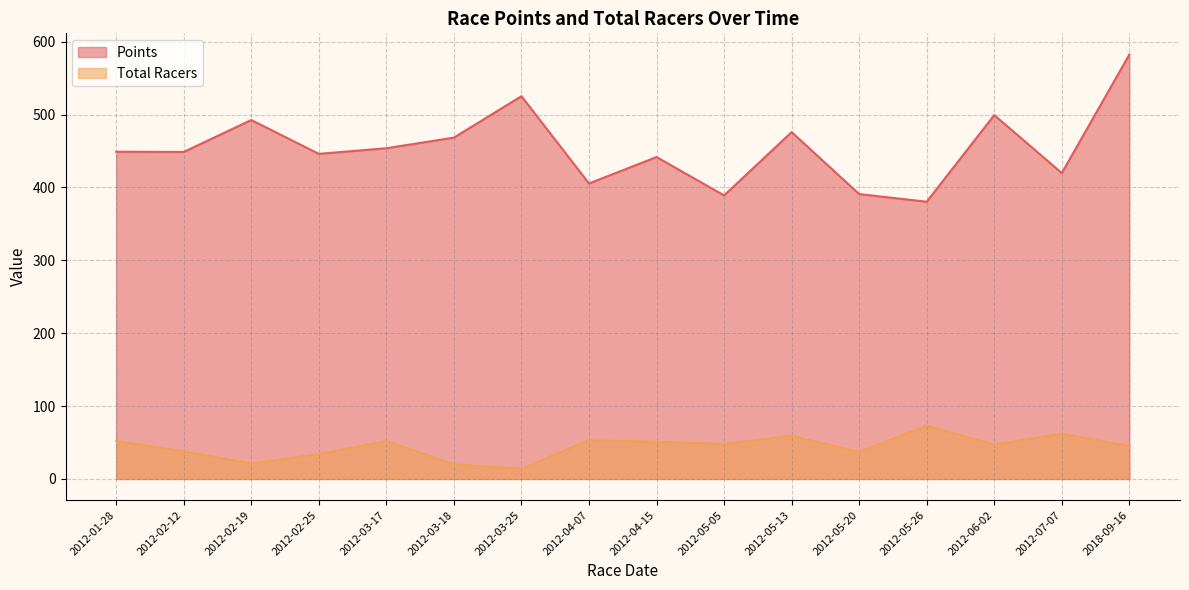

What is the label of the 11th point from the left?

2012-05-13